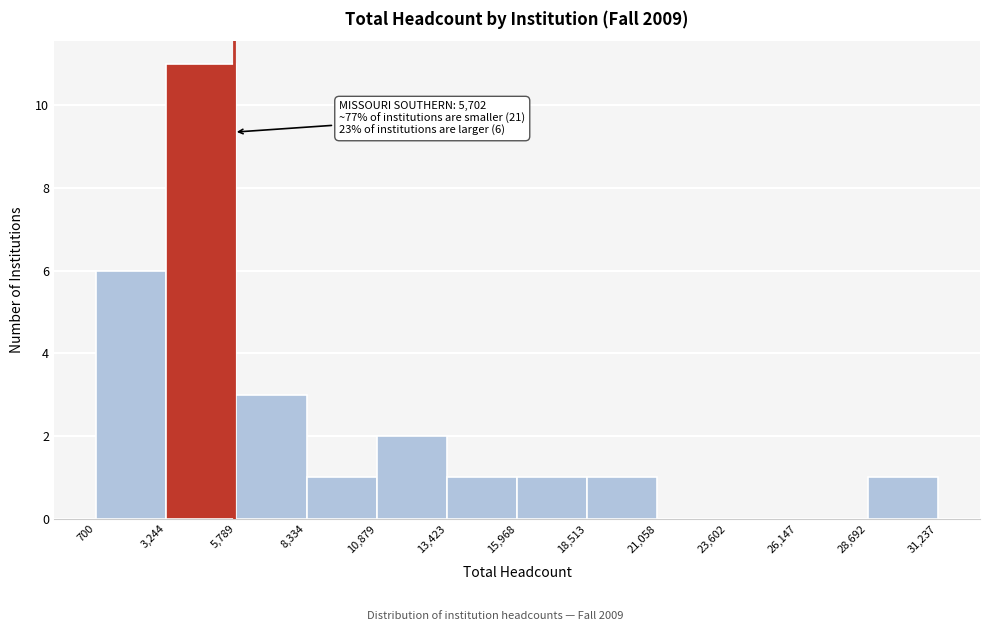

Which range on the x-axis has the tallest bar?

3,244 to 5,789